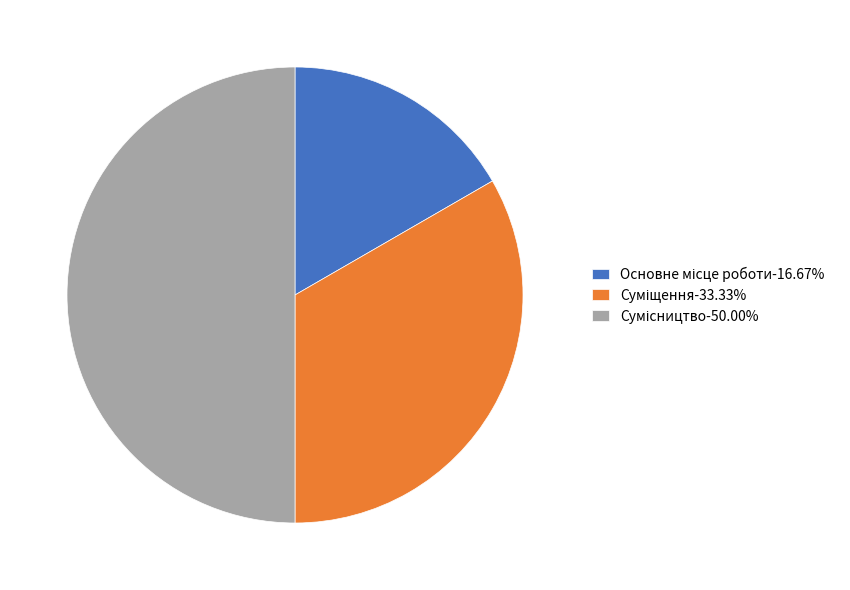

How many segments does this pie chart have?

3